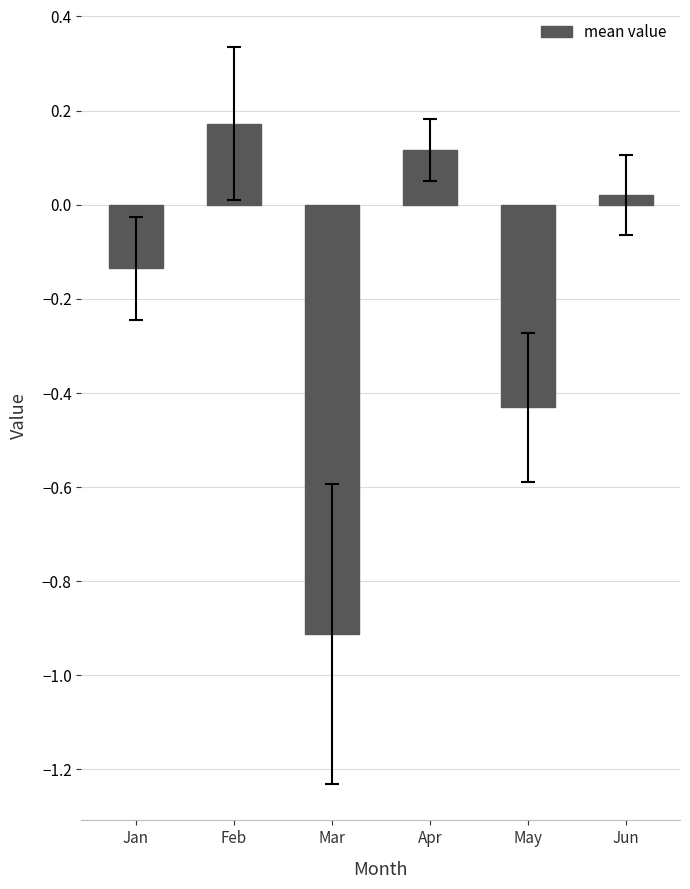

List the labels in order of value, smallest first.

Mar, May, Jan, Jun, Apr, Feb